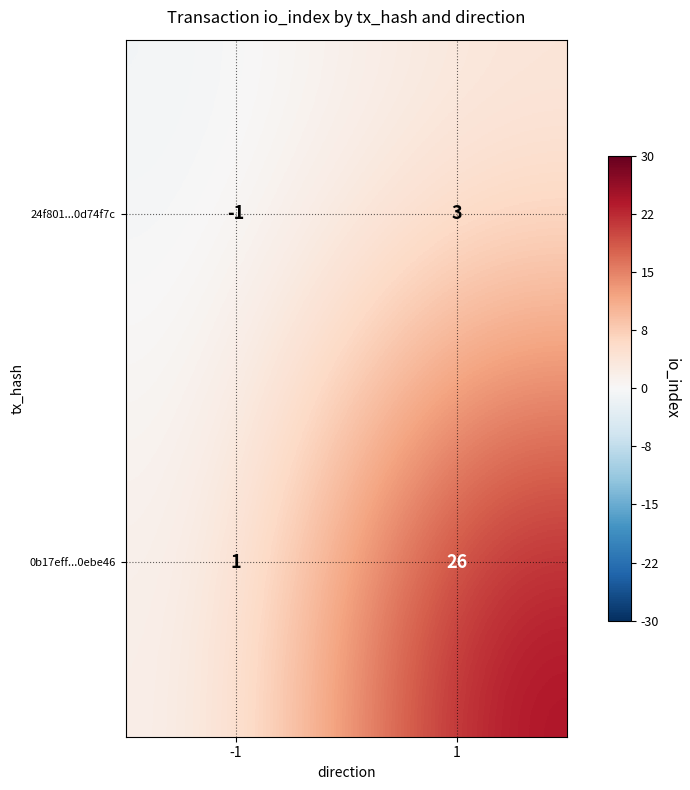

What is the sum of the 0b17eff...0ebe46 values at 1 and -1?

27